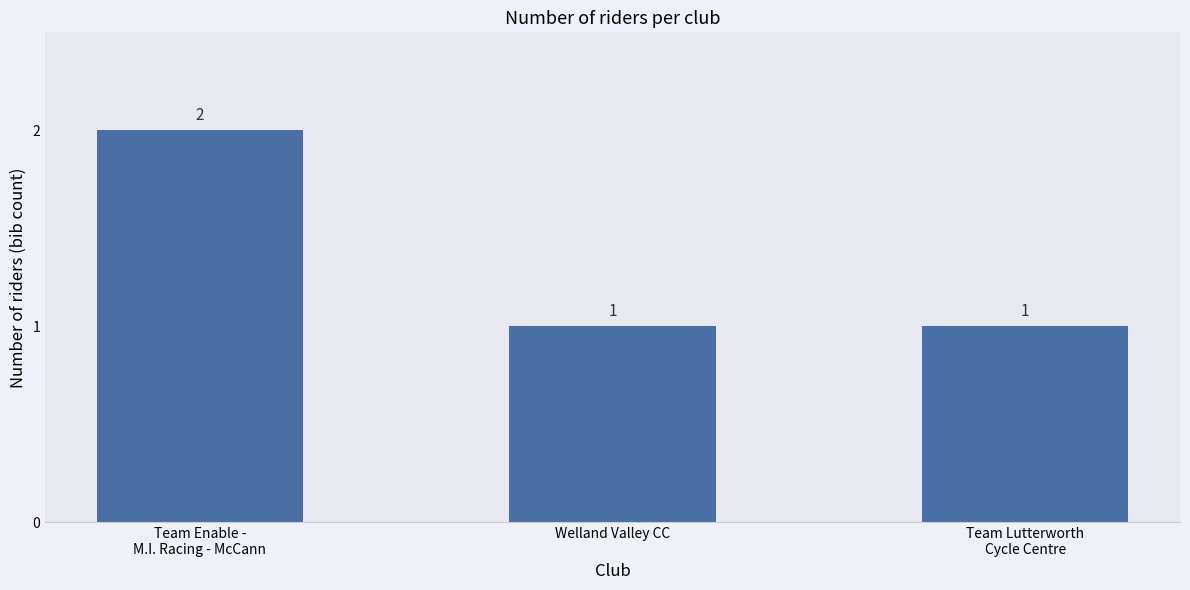

What is the sum of the values at Team Enable -
M.I. Racing - McCann and Team Lutterworth
Cycle Centre?

3